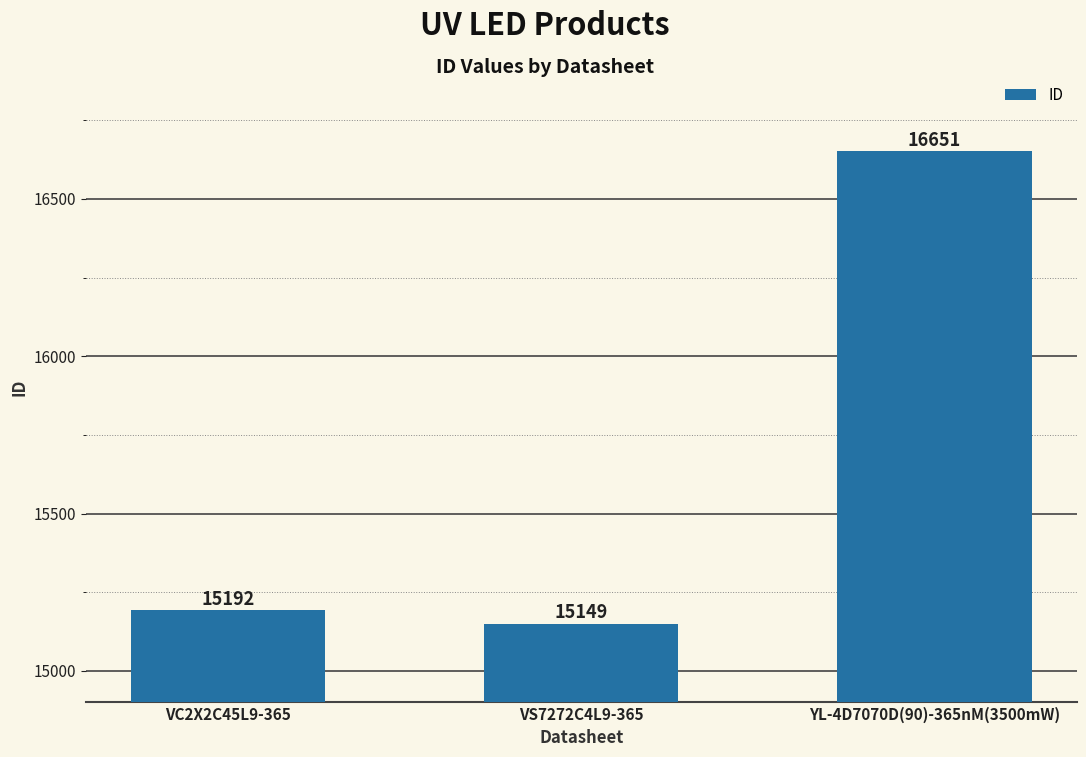

What is the average value?

15664